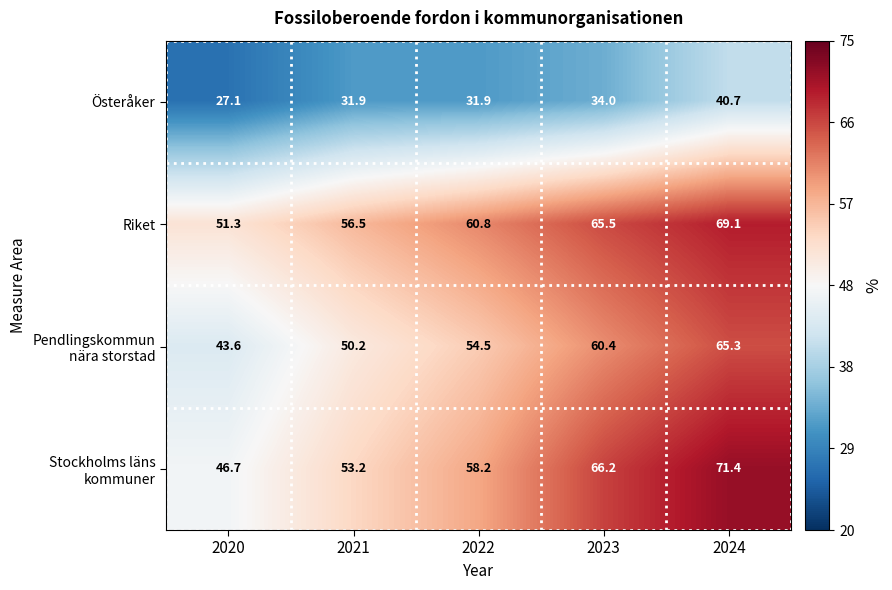

What is the average value of the Riket series?

60.6